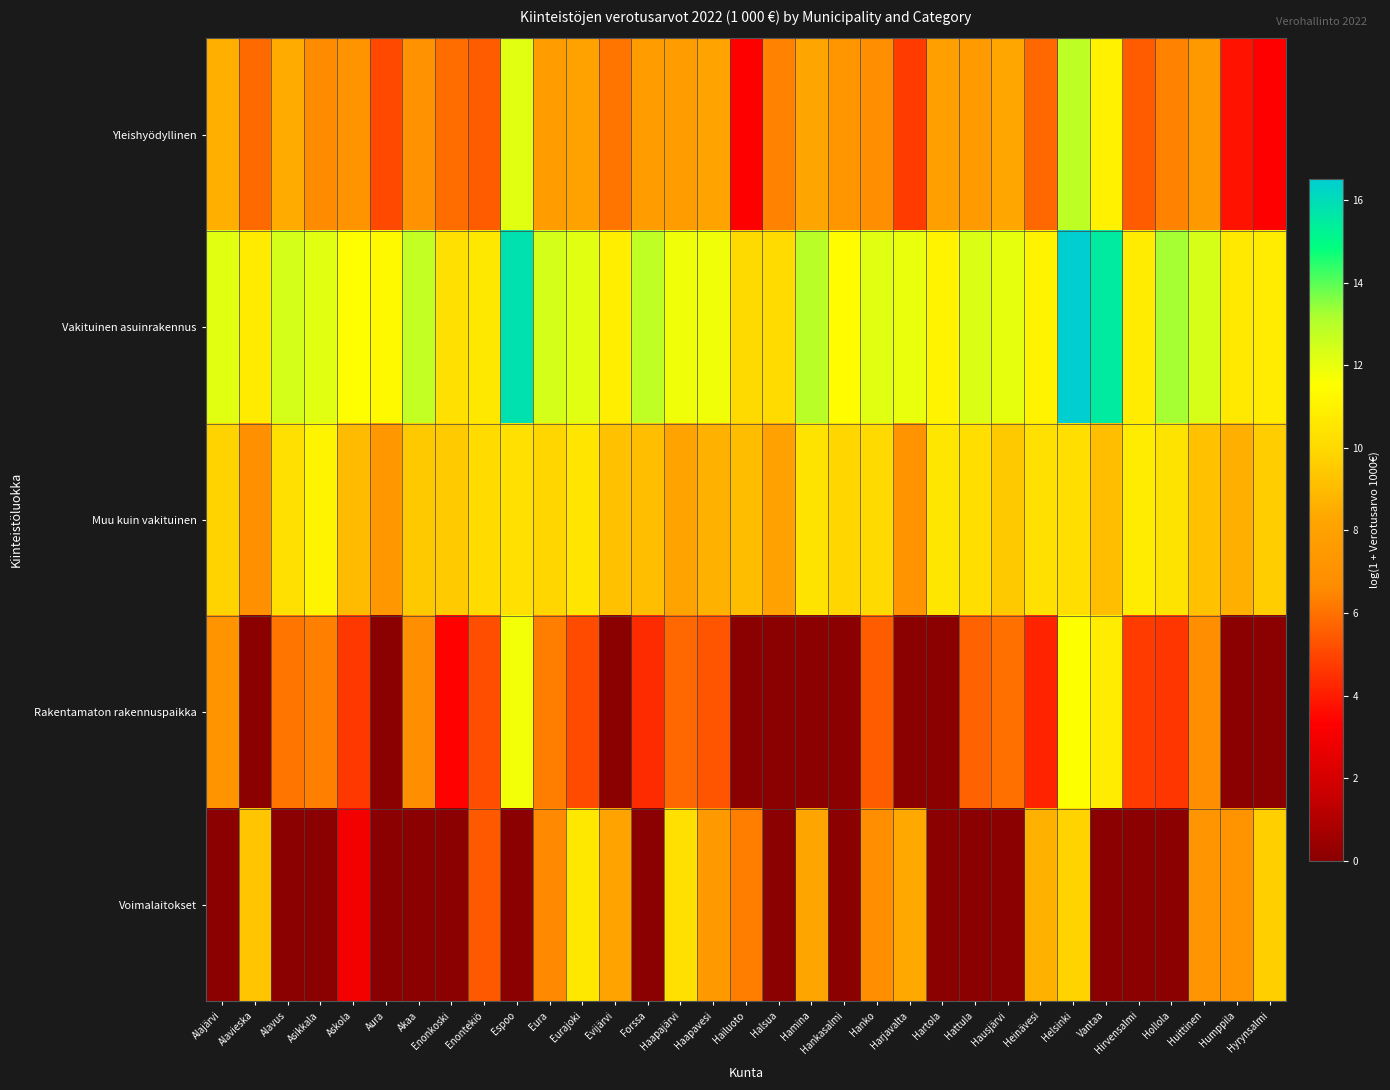

Which series has the widest spread of values?

Rakentamaton rakennuspaikka